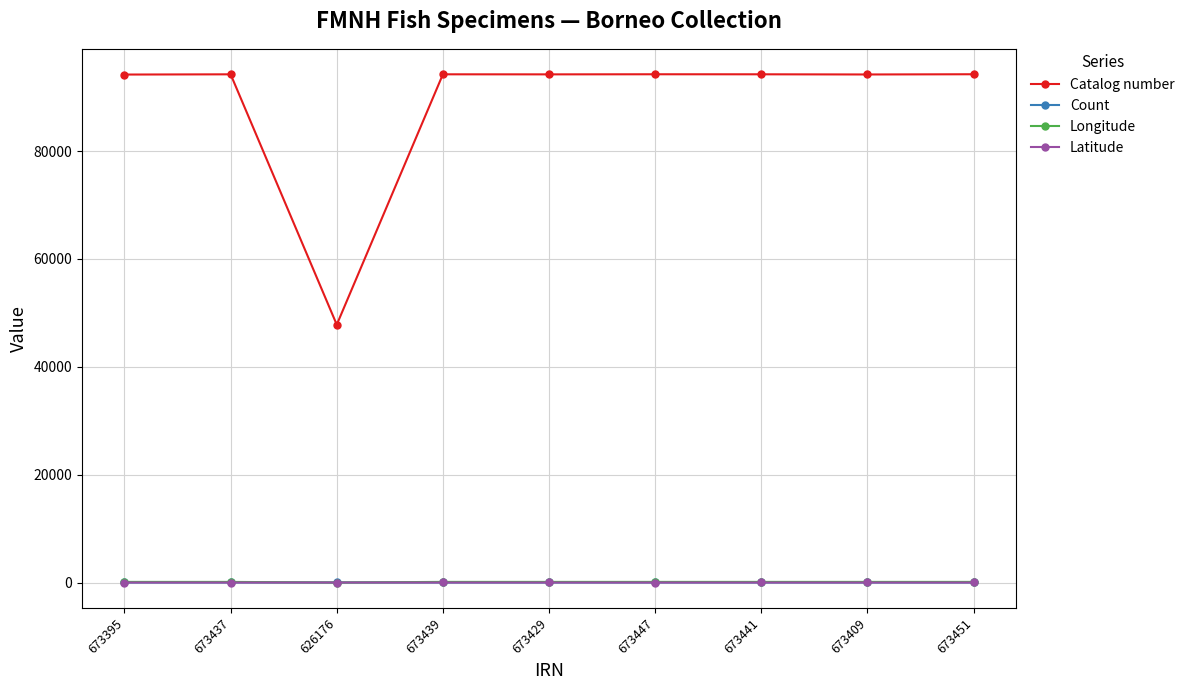

True or false: Catalog number and Longitude intersect in this chart.

False